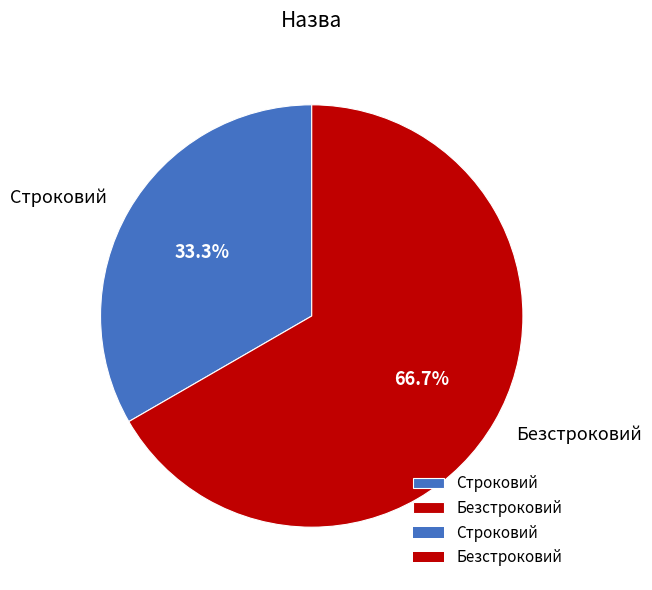

Rank the categories by value from lowest to highest.

Строковий, Безстроковий